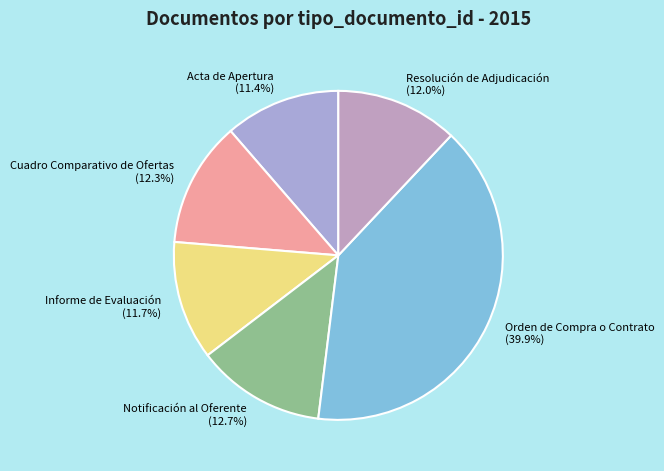

Do Resolución de Adjudicación and Orden de Compra o Contrato together represent more than half of the pie?

Yes